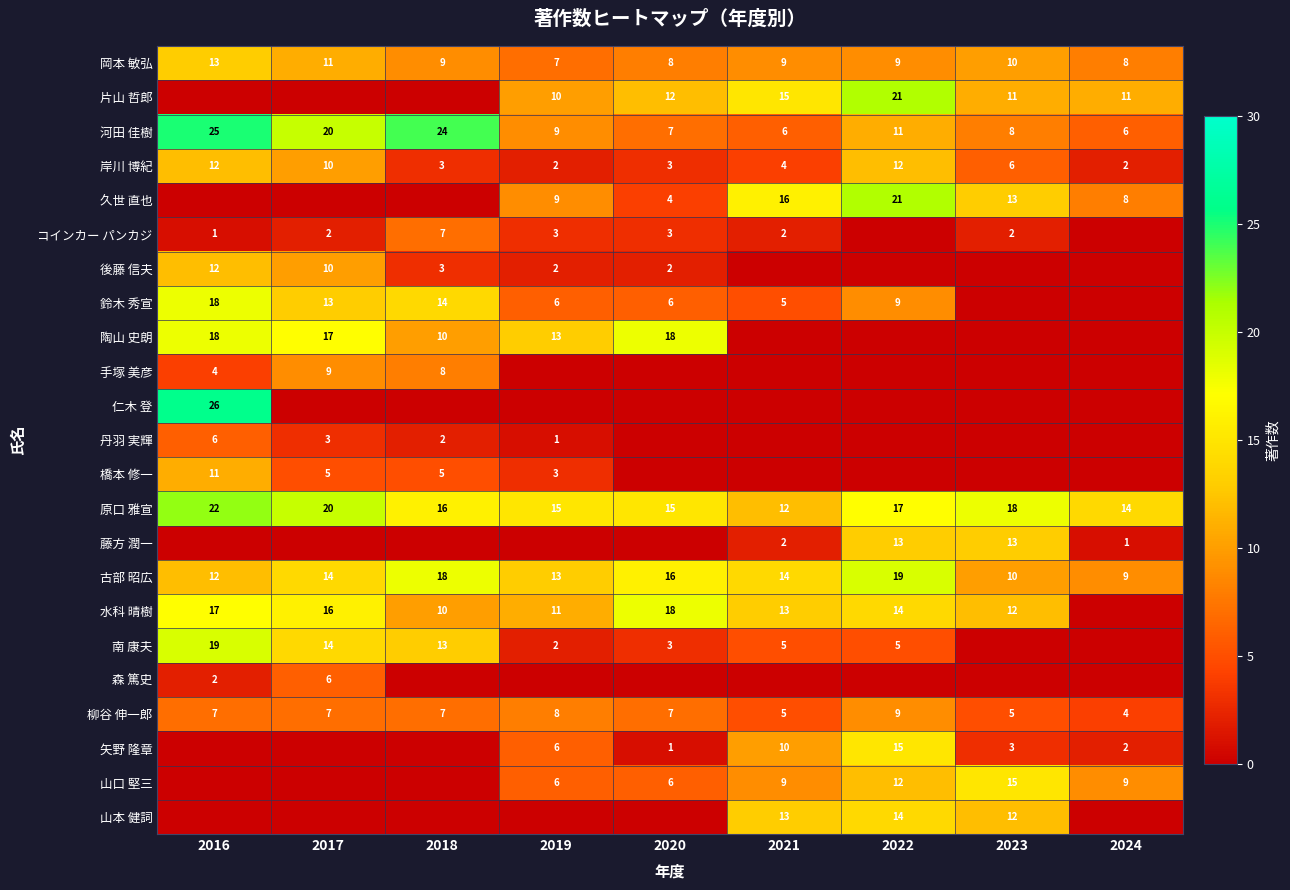

What is the total value across all series at 2019?

126